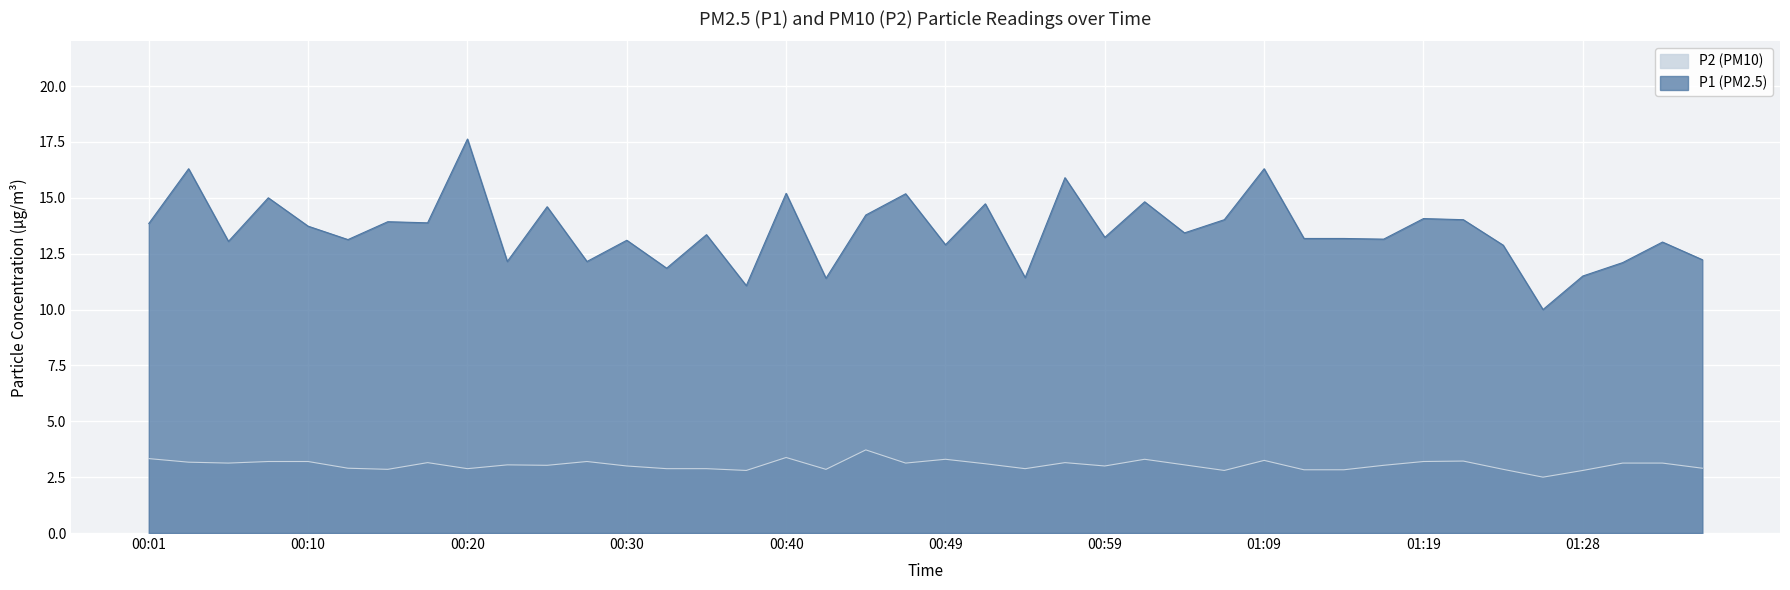

Reading left to right, what are all the values shown in this chart?

P1: 13.8	16.3	13.1	15.0	13.7	13.1	13.9	13.9	17.6	12.2	14.6	12.2	13.1	11.8	13.3	11.1	15.2	11.4	14.2	15.2	12.9	14.7	11.4	15.9	13.2	14.8	13.4	14.0	16.3	13.2	13.2	13.2	14.1	14.0	12.9	10.0	11.5	12.1	13.0	12.2
P2: 3.3	3.2	3.1	3.2	3.2	2.9	2.9	3.1	2.9	3.0	3.0	3.2	3.0	2.9	2.9	2.8	3.4	2.9	3.7	3.1	3.3	3.1	2.9	3.1	3.0	3.3	3.0	2.8	3.2	2.8	2.8	3.0	3.2	3.2	2.9	2.5	2.8	3.1	3.1	2.9